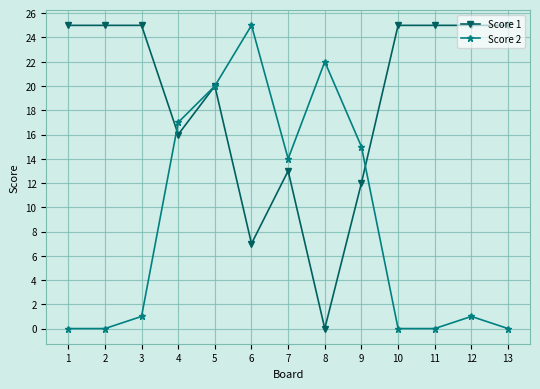

At how many categories does at least one series exceed 4?

13